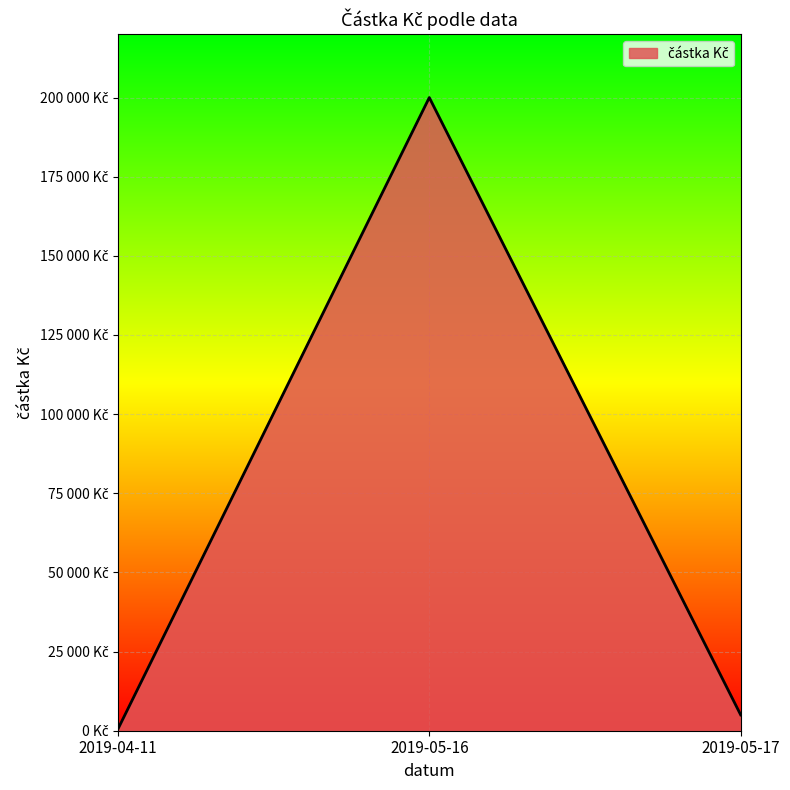

Does the chart display data point markers on the line(s)?

No